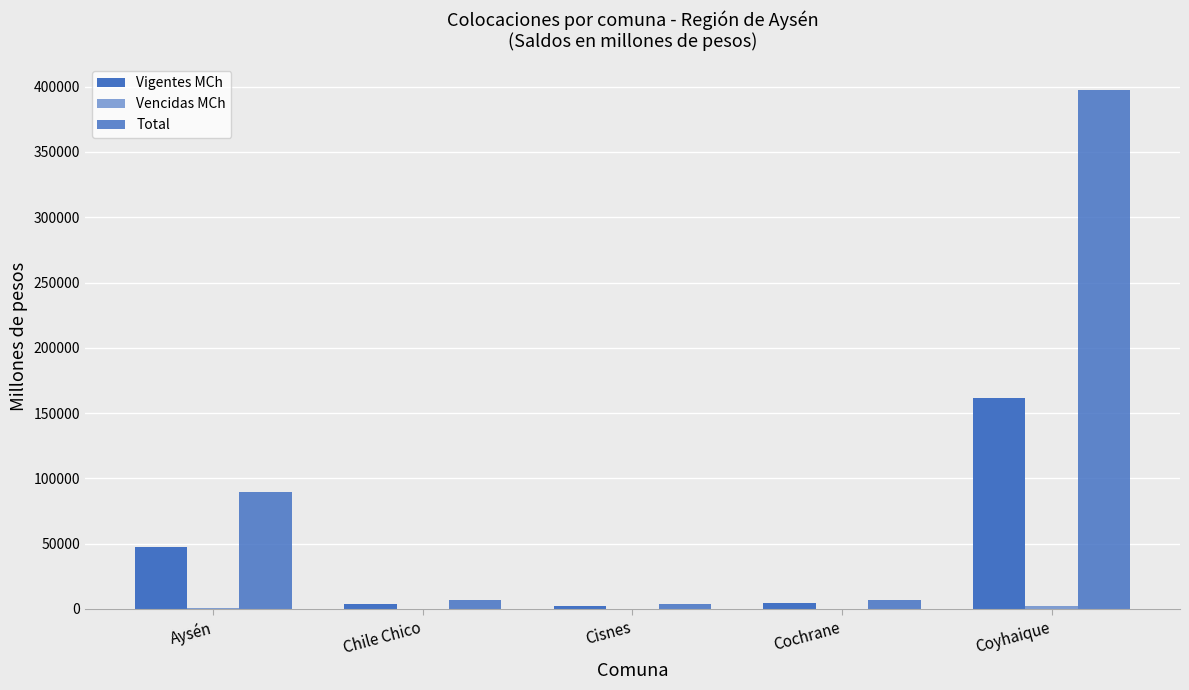

How many groups of bars are there?

5